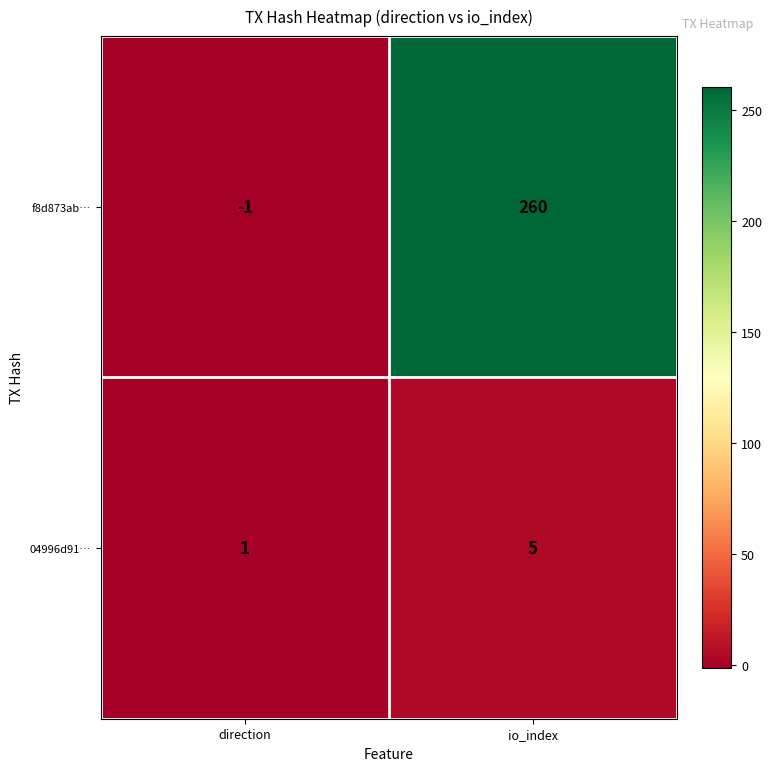

Rank the series at io_index from highest to lowest value.

f8d873ab…, 04996d91…